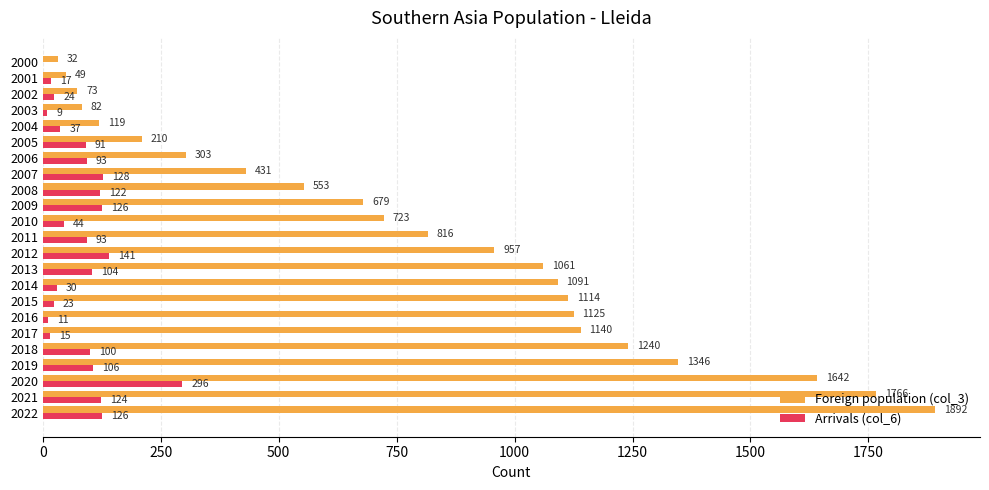

What is the maximum value shown in the chart?

1892